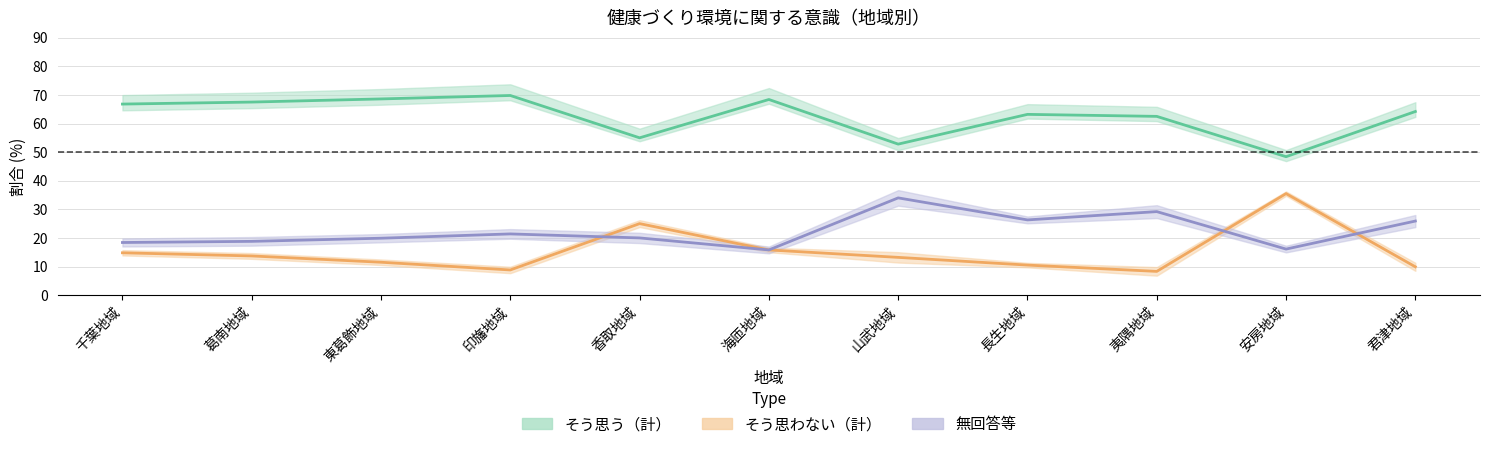

Which has a higher value, 山武地域 or 香取地域?

香取地域